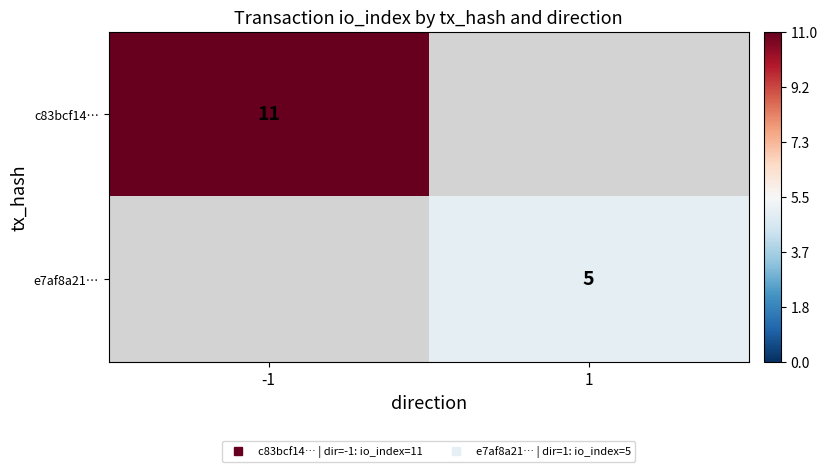

The value of e7af8a21… at 1 is 5.0. True or false?

True